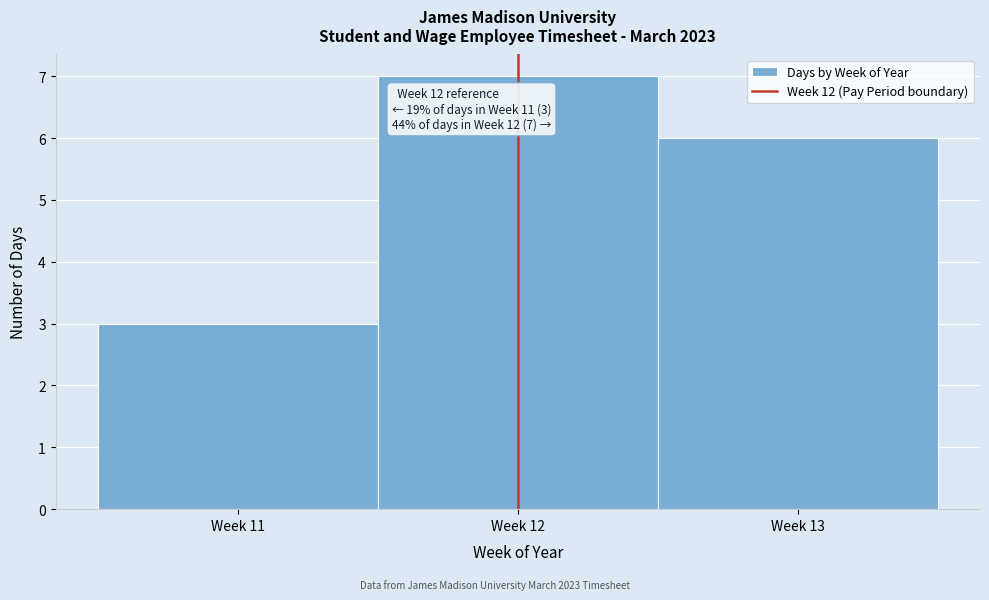

Reading left to right, transcribe all the data shown in this chart.

3	7	6